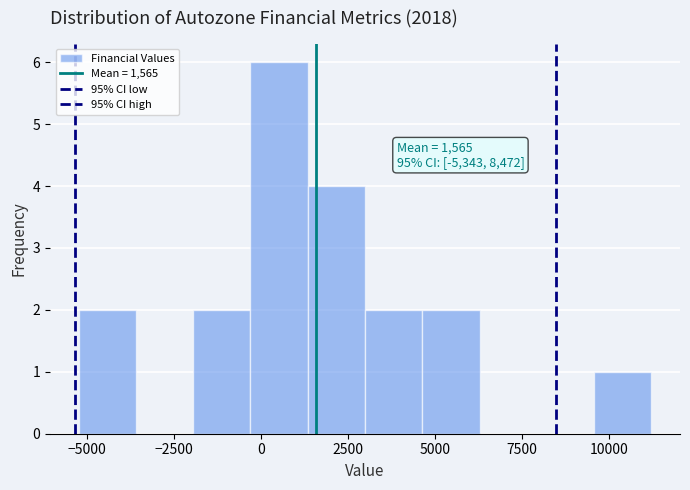

Read against the x-axis, roughly where is the centre of the tallest bar?

500